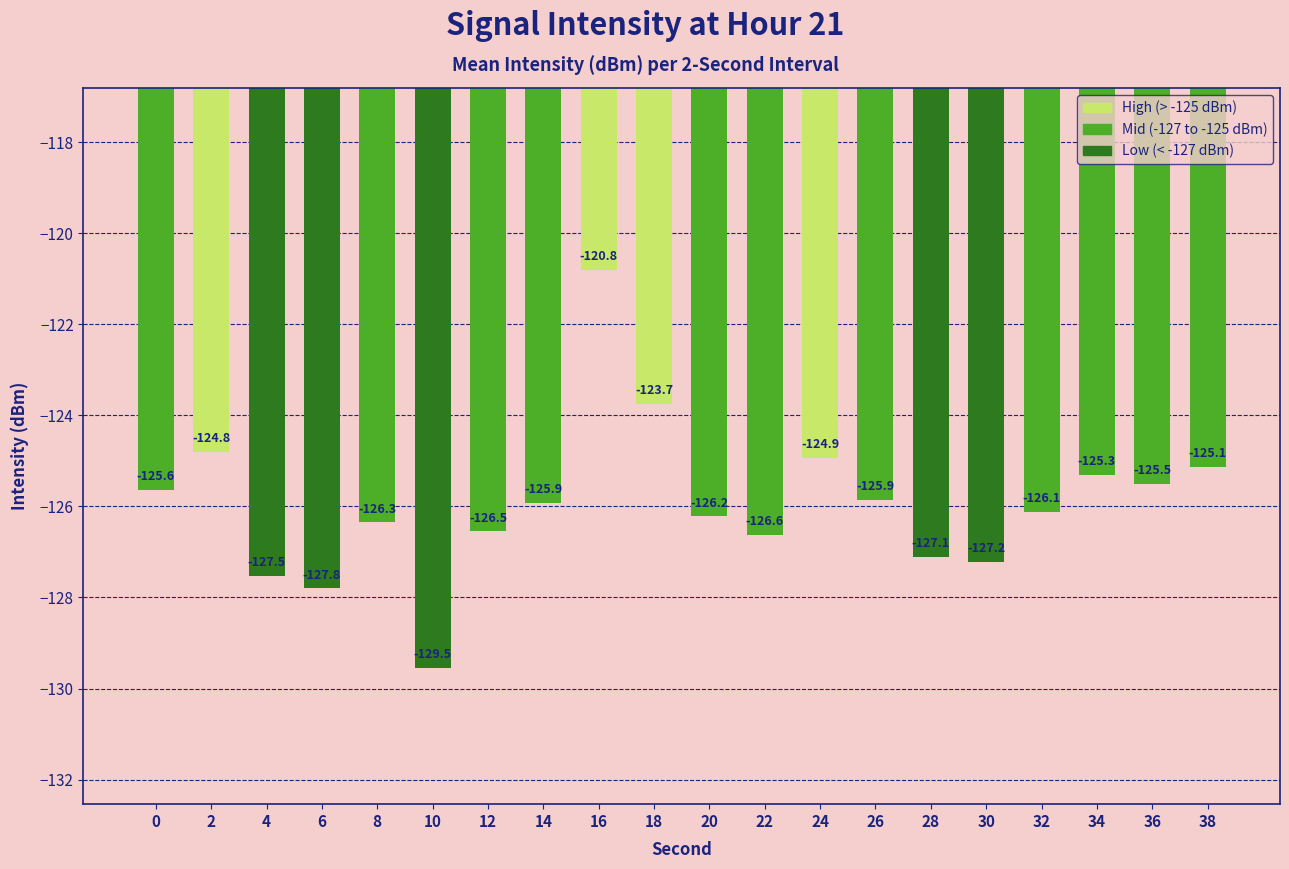

Where is the data nearest to the value -125?

24